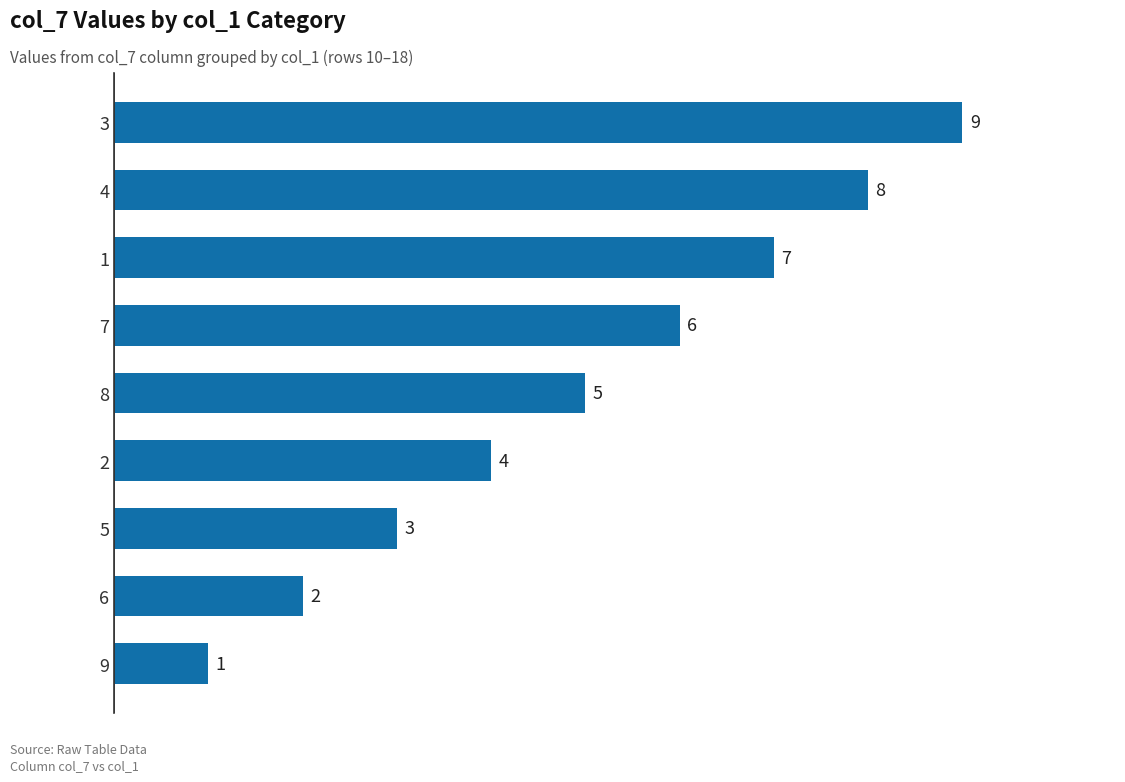

What is the sum of all values?

45